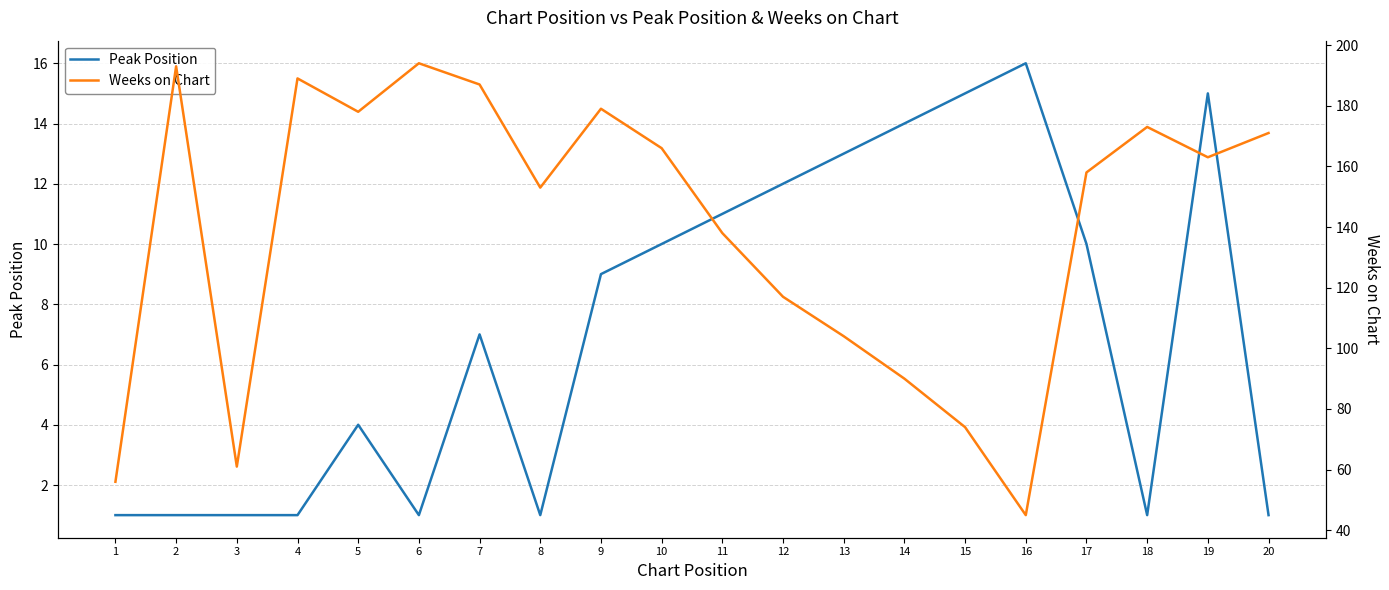

True or false: Weeks on Chart and Peak Position cross at least once.

False